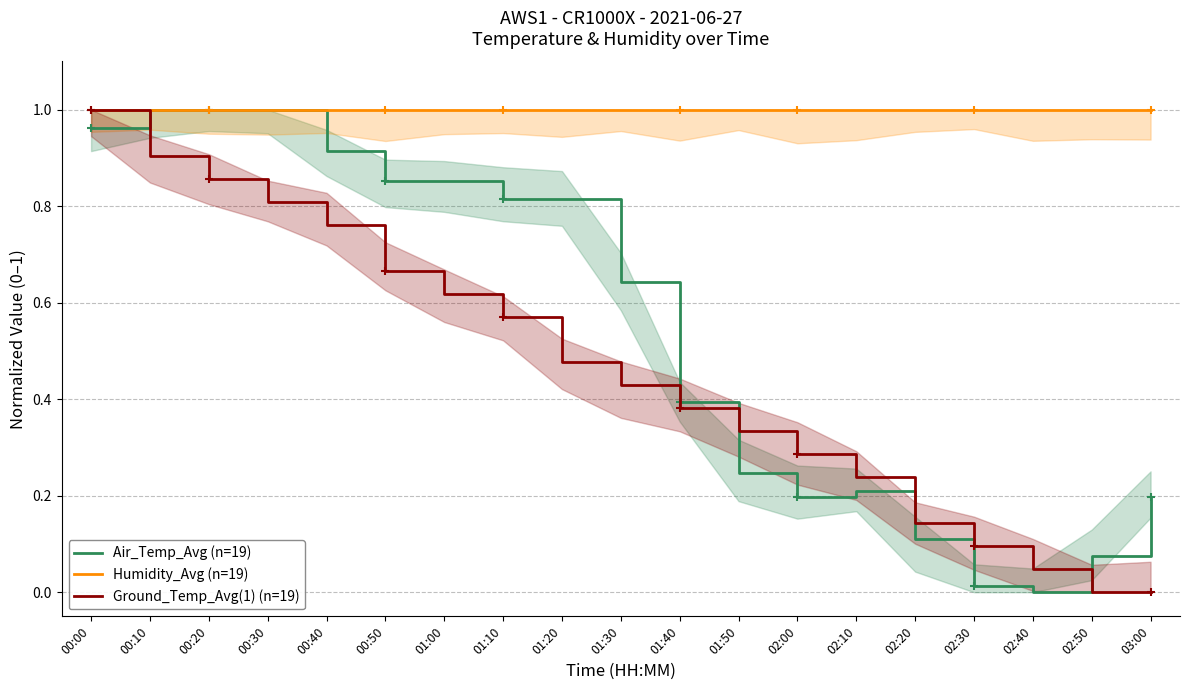

Reading right to left, extract all data points from this chart.

Air_Temp_Avg (n=19): 03:00=0.2	02:50=0.1	02:40=0.0	02:30=0.0	02:20=0.1	02:10=0.2	02:00=0.2	01:50=0.2	01:40=0.4	01:30=0.6	01:20=0.8	01:10=0.8	01:00=0.9	00:50=0.9	00:40=0.9	00:30=1.0	00:20=1.0	00:10=1.0	00:00=1.0
Humidity_Avg (n=19): 03:00=1.0	02:50=1.0	02:40=1.0	02:30=1.0	02:20=1.0	02:10=1.0	02:00=1.0	01:50=1.0	01:40=1.0	01:30=1.0	01:20=1.0	01:10=1.0	01:00=1.0	00:50=1.0	00:40=1.0	00:30=1.0	00:20=1.0	00:10=1.0	00:00=1.0
Ground_Temp_Avg(1) (n=19): 03:00=0.0	02:50=0.0	02:40=0.0	02:30=0.1	02:20=0.1	02:10=0.2	02:00=0.3	01:50=0.3	01:40=0.4	01:30=0.4	01:20=0.5	01:10=0.6	01:00=0.6	00:50=0.7	00:40=0.8	00:30=0.8	00:20=0.9	00:10=0.9	00:00=1.0